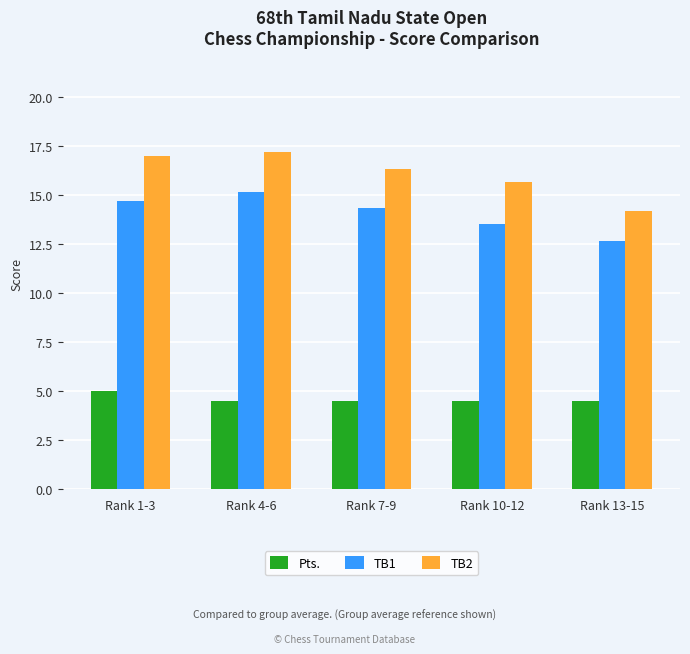

Which series has the largest range (max minus min)?

TB2